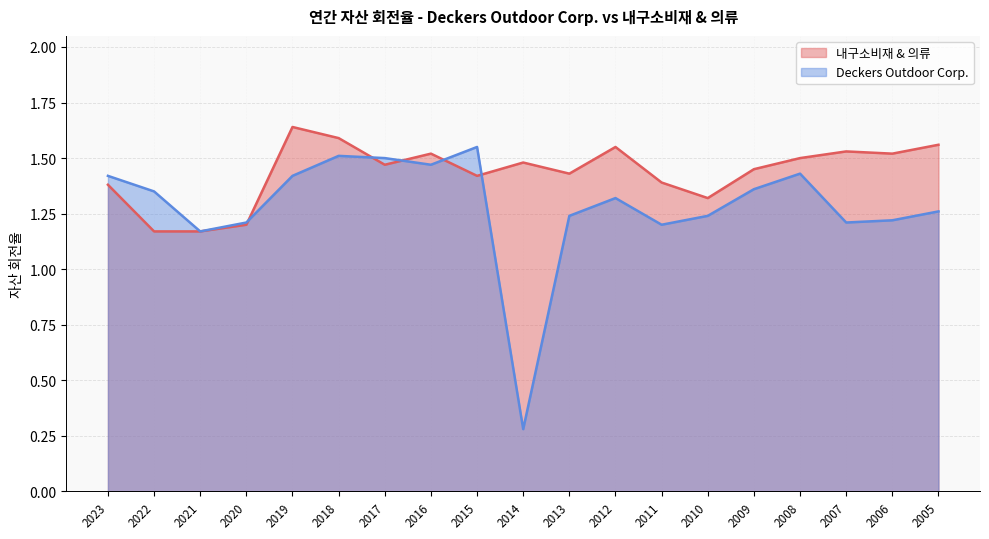

List the series in order of their overall mean, highest first.

내구소비재 & 의류, Deckers Outdoor Corp.